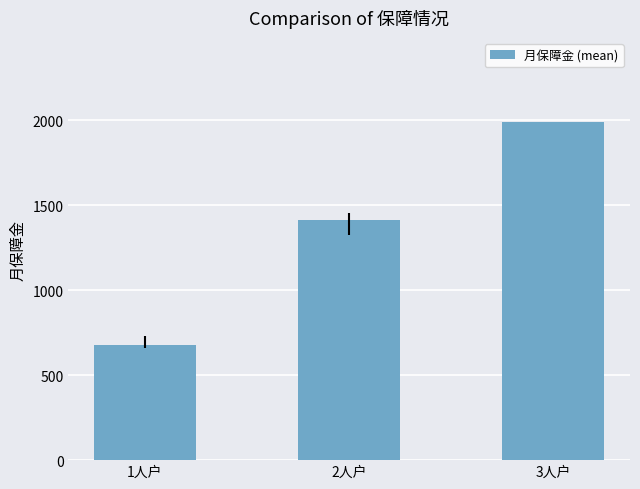

Reading left to right, extract all data points from this chart.

675.2	1412.7	1989.0